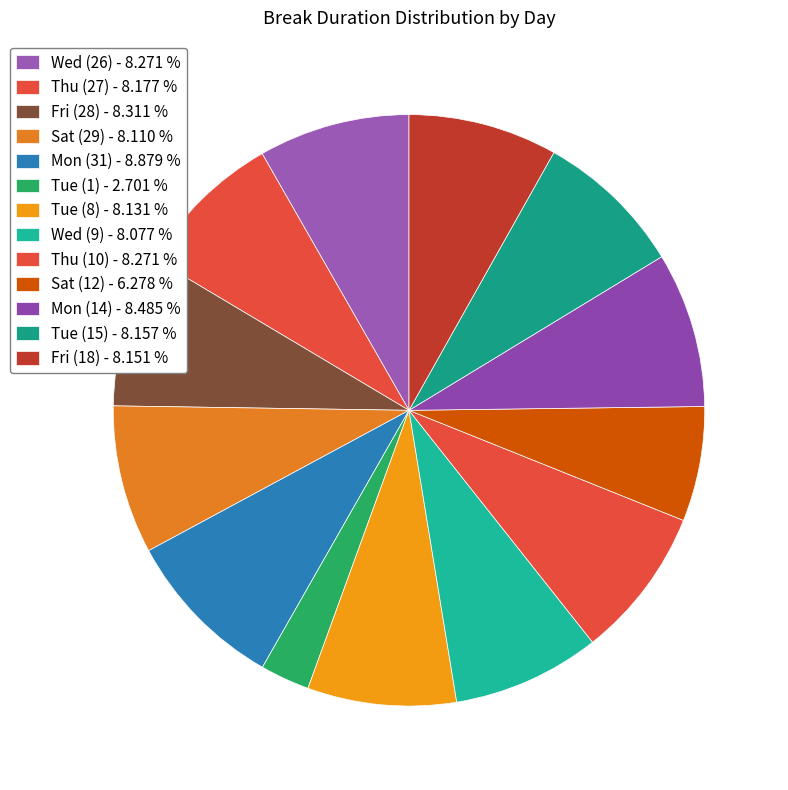

What is the ratio of the value at Mon (31) to the value at Thu (10)?

1.1